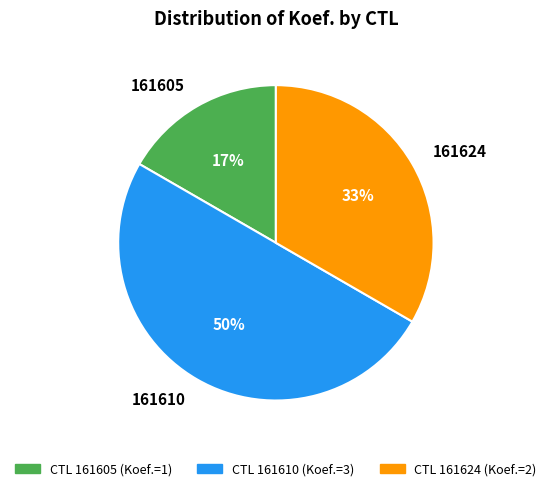

How many segments does this pie chart have?

3